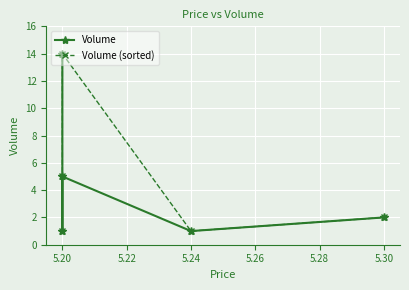

How many times do Volume and Volume (sorted) cross each other?

1